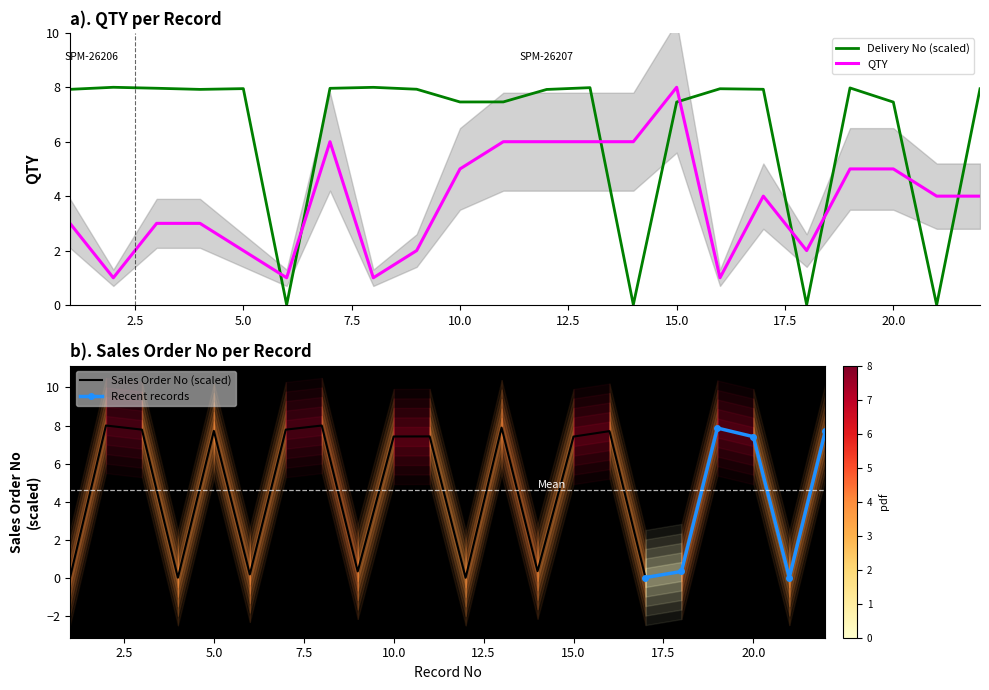

What is the approximate value of Delivery No at 5?

8.0